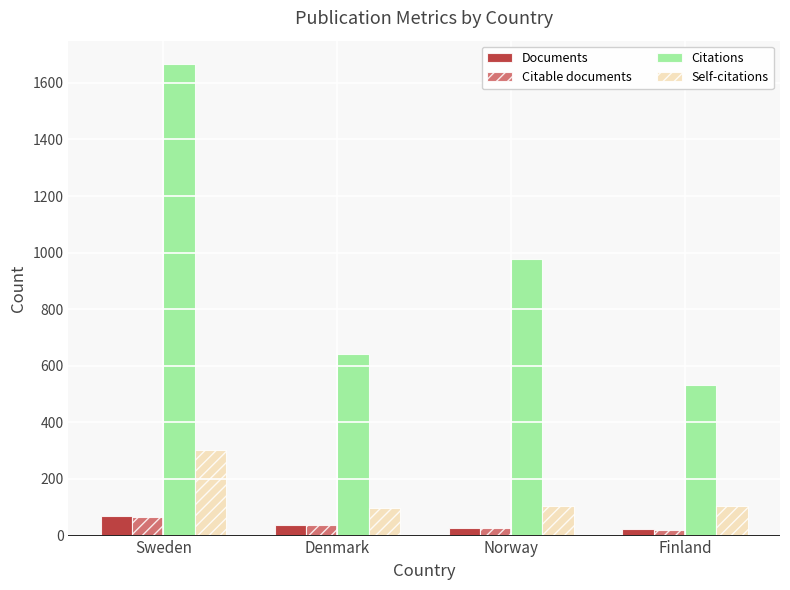

Does the chart contain any negative values?

No